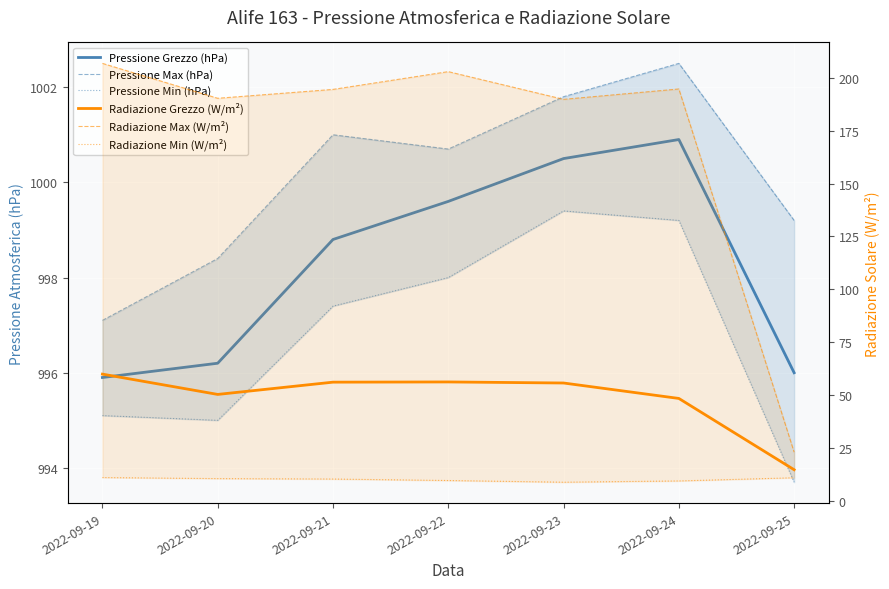

In Pressione Grezzo (hPa), how many points are higher than both neighbors (excluding endpoints)?

1